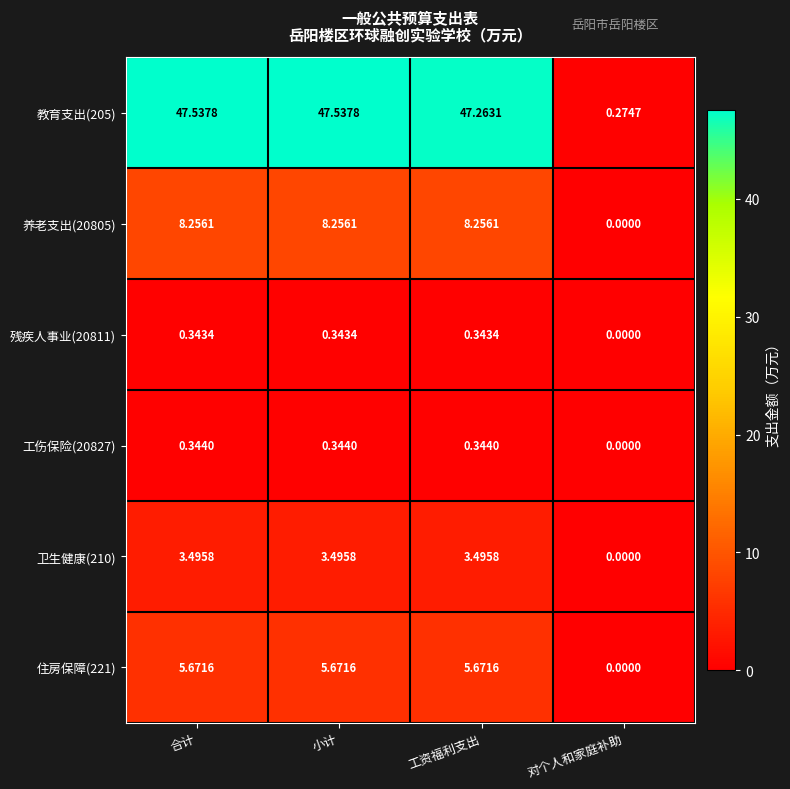

Where does the 住房保障(221) series first go above 5?

合计